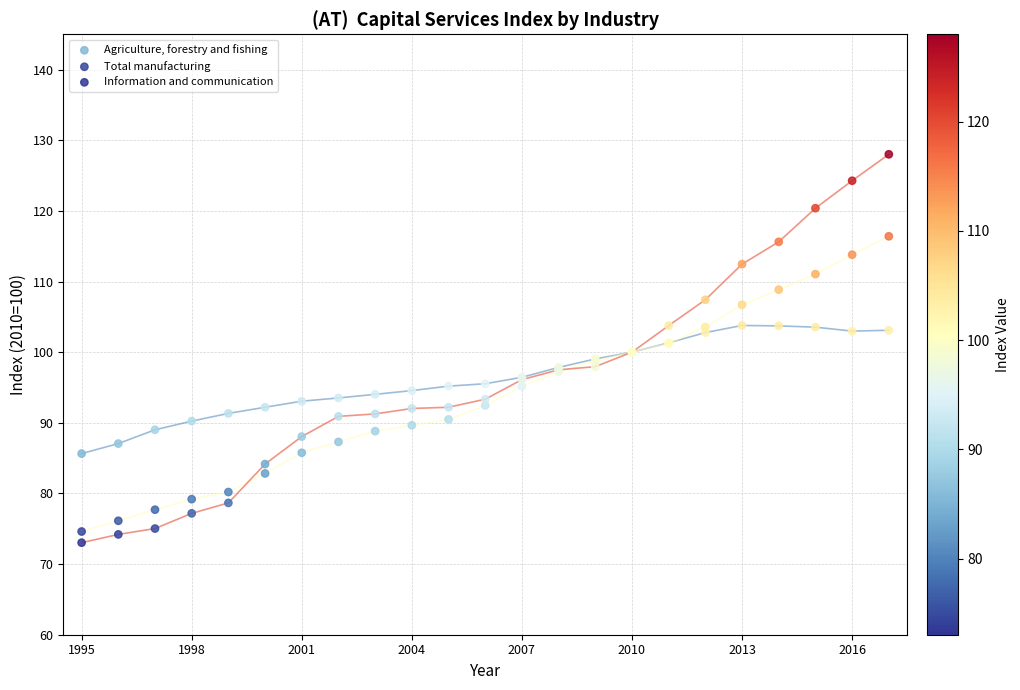

What are all the series names shown in the legend?

Agriculture, forestry and fishing, Total manufacturing, Information and communication